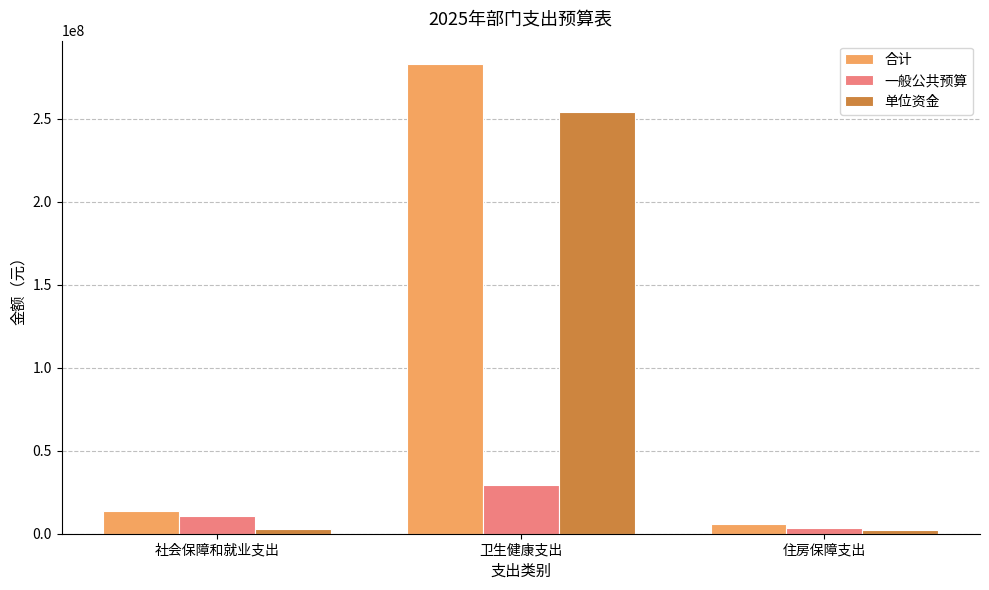

How many data points does each series have?

3